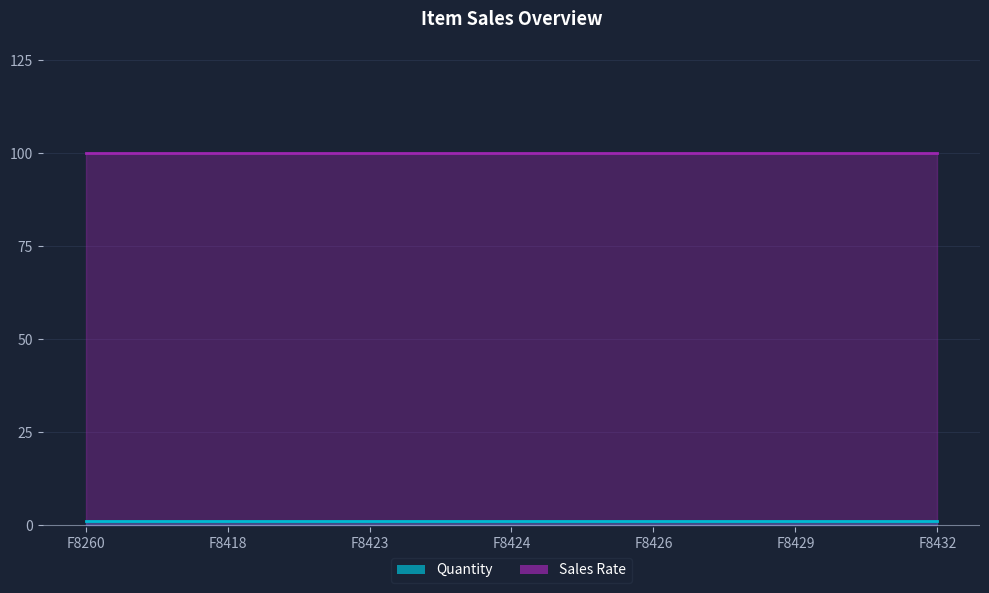

True or false: Quantity and Sales Rate cross at least once.

False